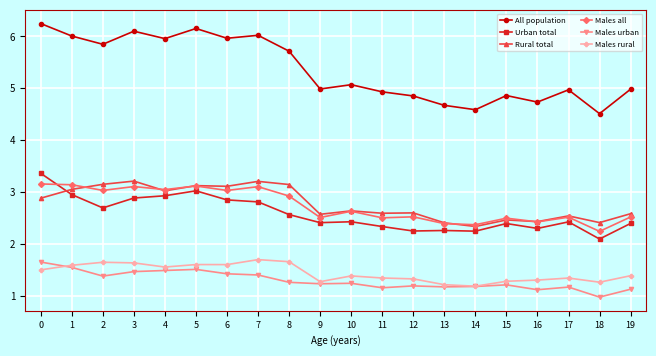

Which category has the lowest value across all series?

18